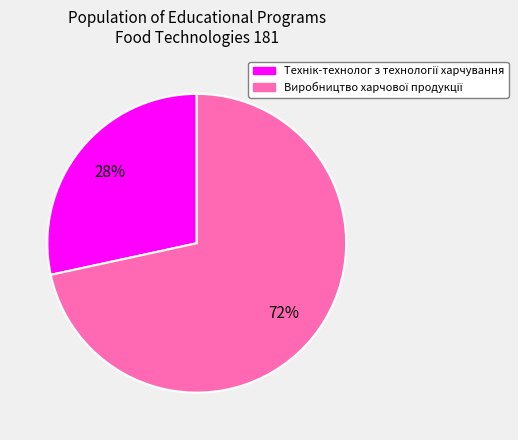

To the nearest percent, what is the average slice percentage?

50%